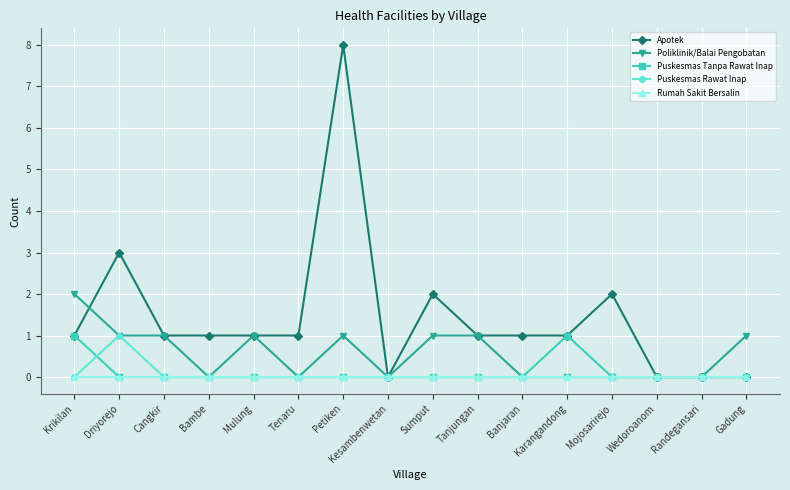

What is the maximum value shown in the chart?

8